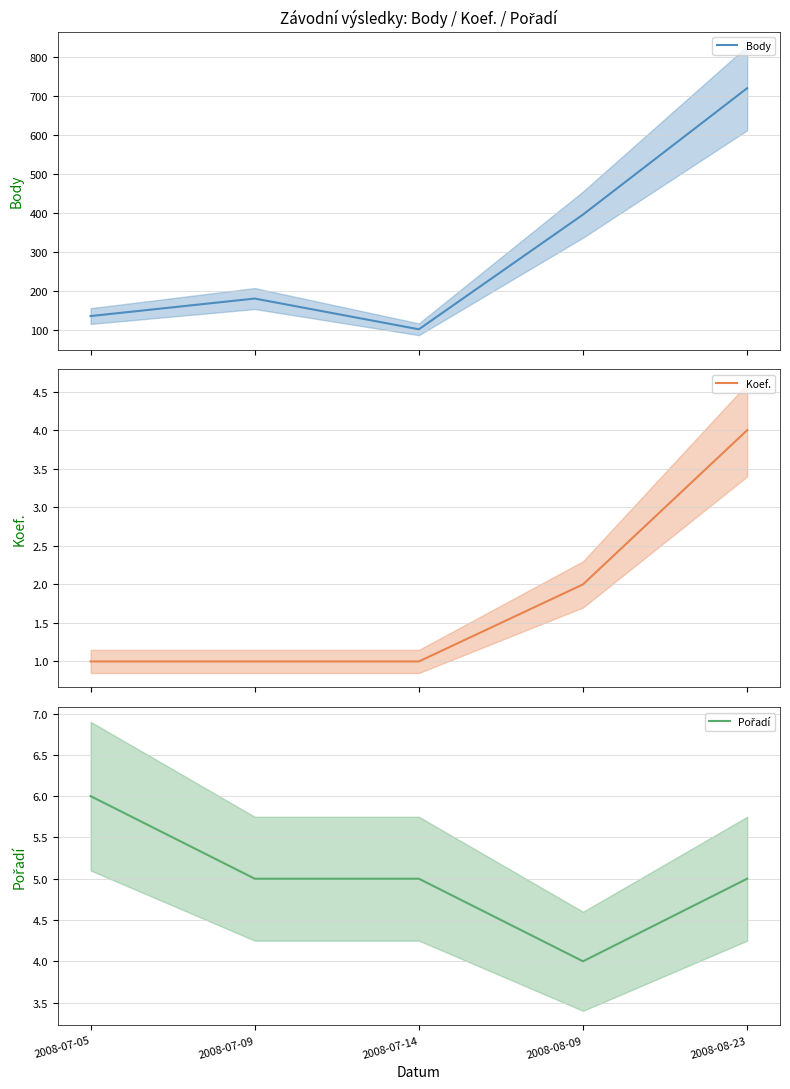

True or false: Koef. and Pořadí intersect in this chart.

False